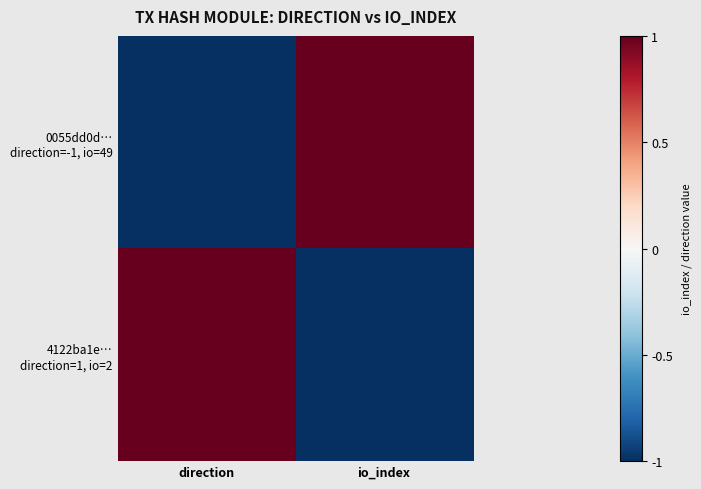

Which series has the largest range (max minus min)?

0055dd0d… direction=-1, io=49